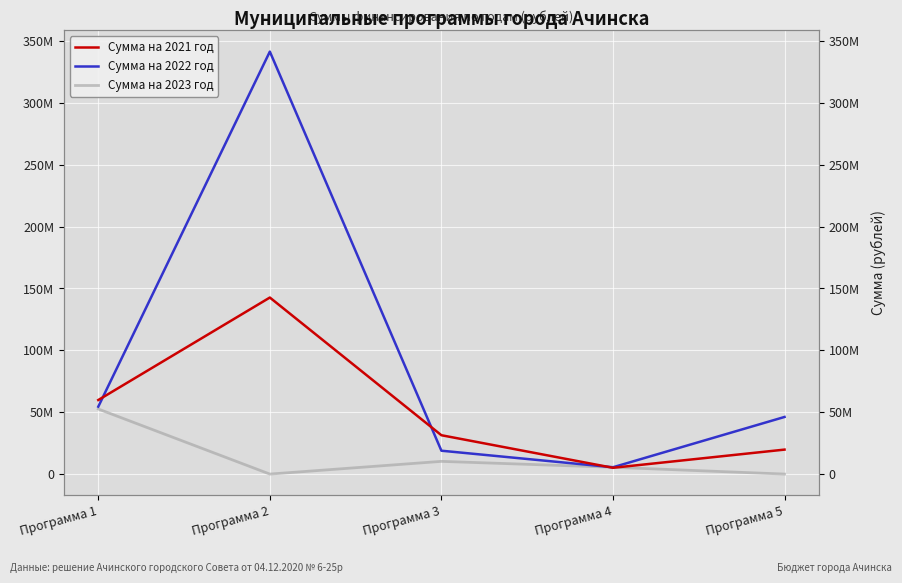

Reading left to right, extract all data points from this chart.

Сумма на 2021 год: 59844200.0	142661779.2	31399058.7	5084200.0	19783031.0
Сумма на 2022 год: 54484500.0	341378962.0	18892903.8	5513700.0	46160405.0
Сумма на 2023 год: 52591200.0	0.0	10284963.2	5513700.0	0.0